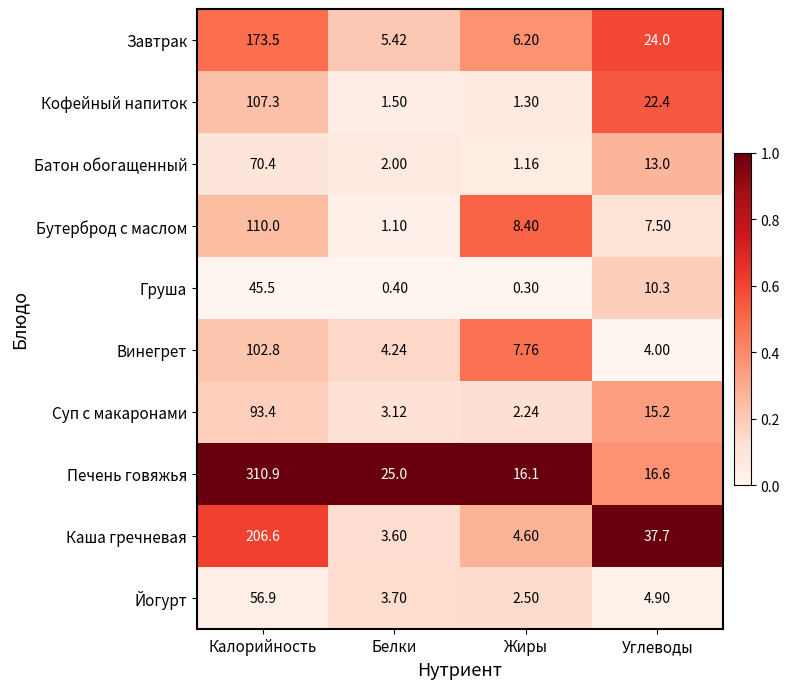

Which category has the lowest value across all series?

Жиры